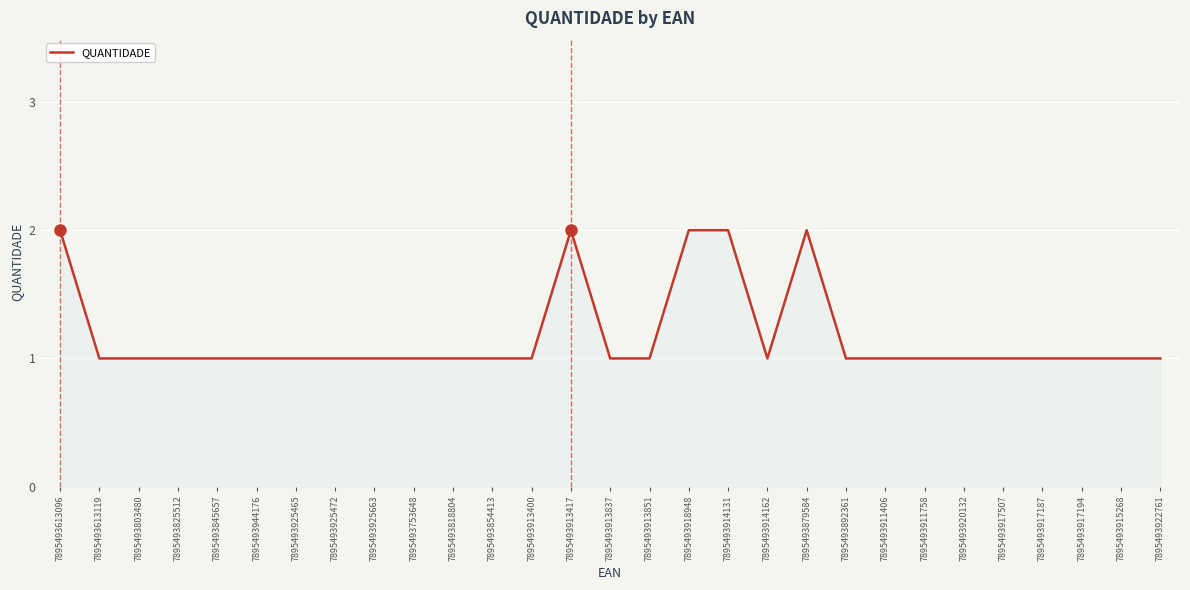

What position from the left is 7895493913851?

16